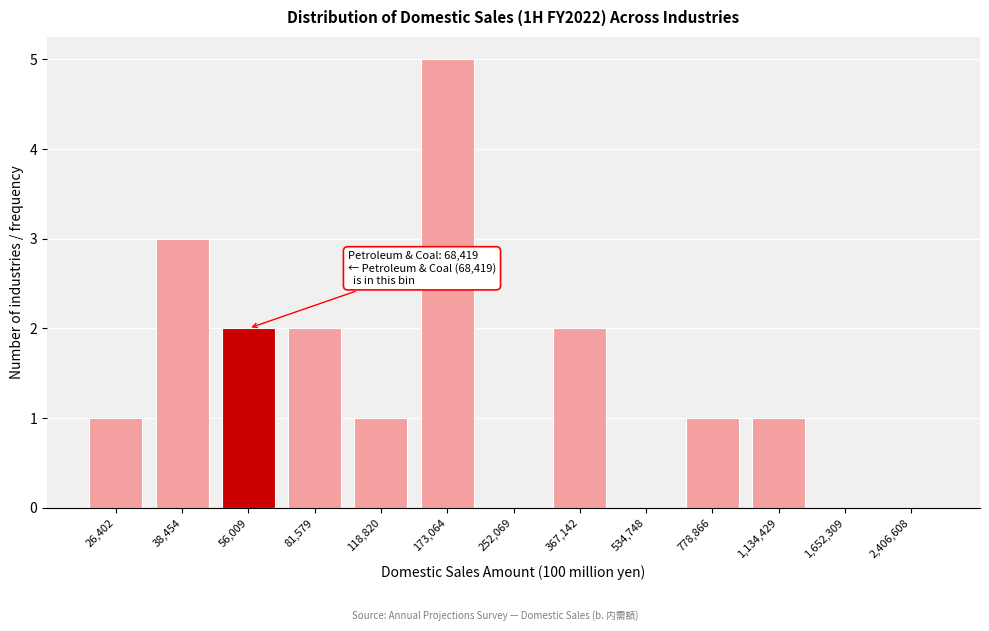

Reading left to right, what are all the values shown in this chart?

26,402=1	38,454=3	56,009=2	81,579=2	118,820=1	173,064=5	252,069=0	367,142=2	534,748=0	778,866=1	1,134,429=1	1,652,309=0	2,406,608=0